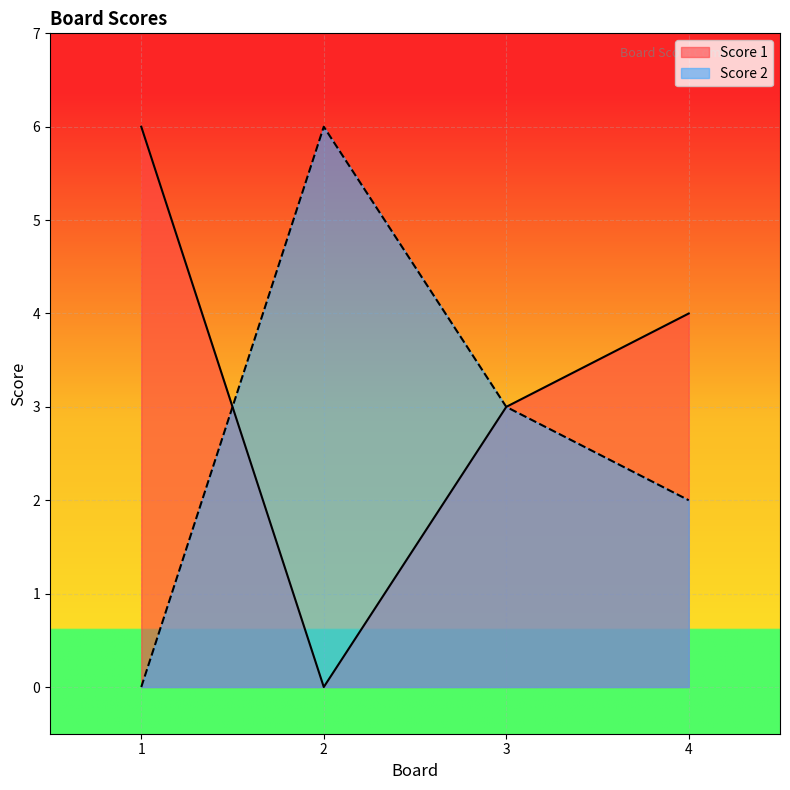

How many values in the Score 2 series are below 3?

2